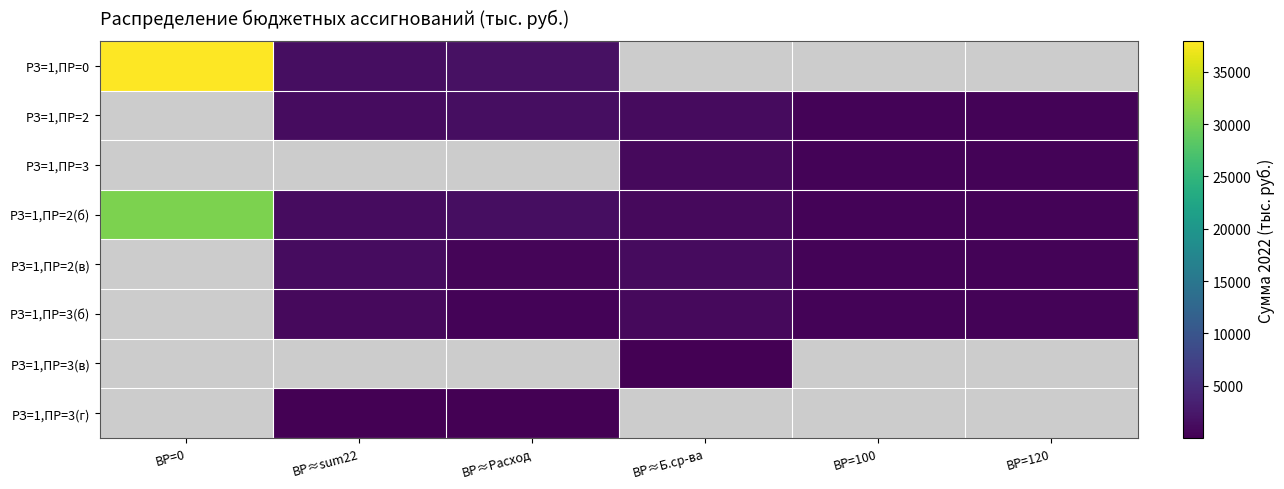

At ВР≈Расход, list the series in order from largest to smallest.

РЗ=1,ПР=0, РЗ=1,ПР=2, РЗ=1,ПР=3, РЗ=1,ПР=2(б), РЗ=1,ПР=2(в), РЗ=1,ПР=3(б), РЗ=1,ПР=3(в), РЗ=1,ПР=3(г)